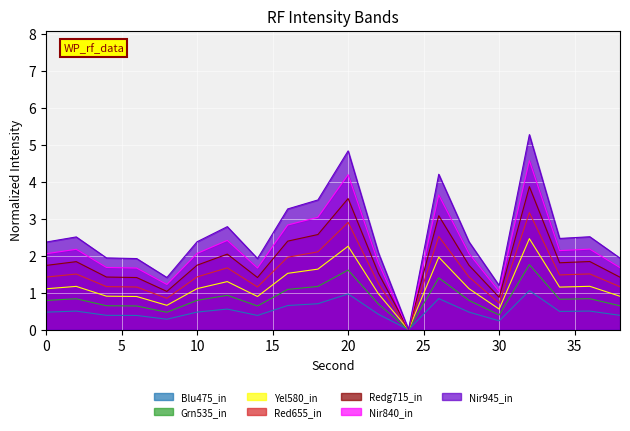

How many data points are above 0?

19